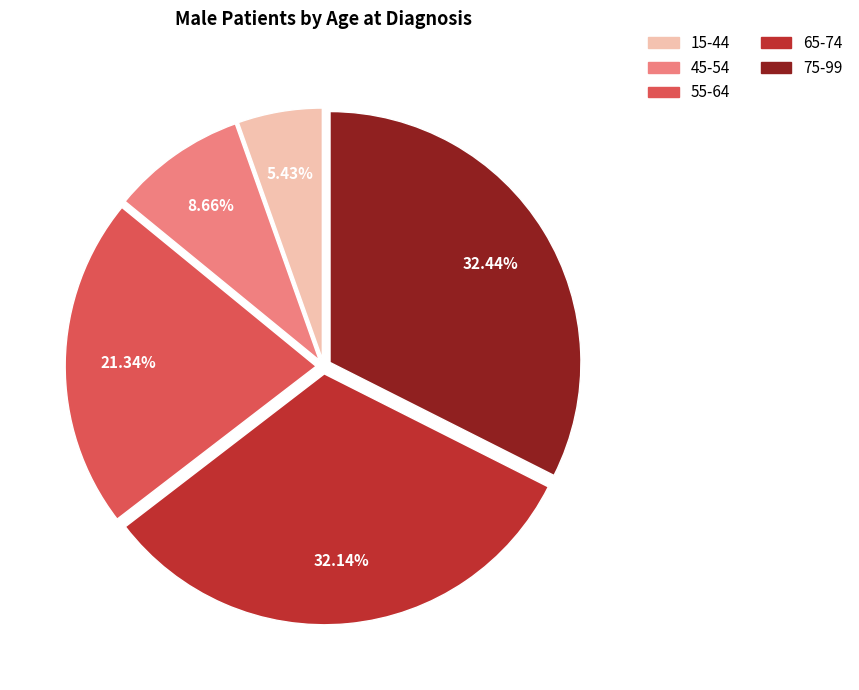

How many segments does this pie chart have?

5